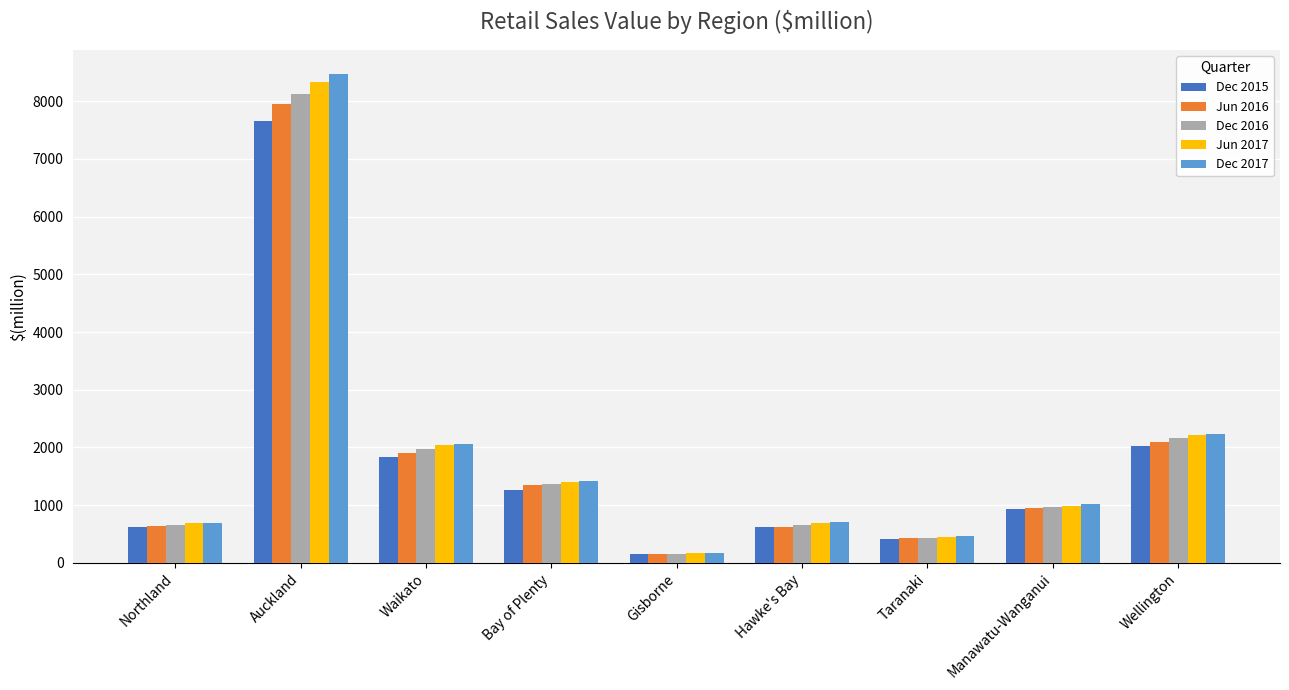

True or false: Jun 2016 has a value of 627.4 at Hawke's Bay.

True